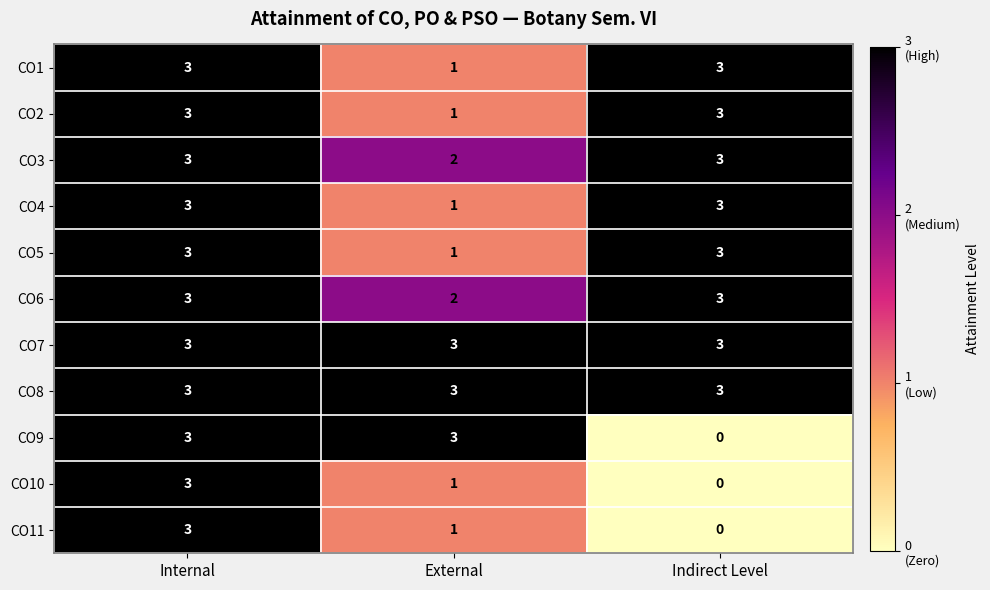

What is the difference between the highest and lowest values at Indirect Level?

3